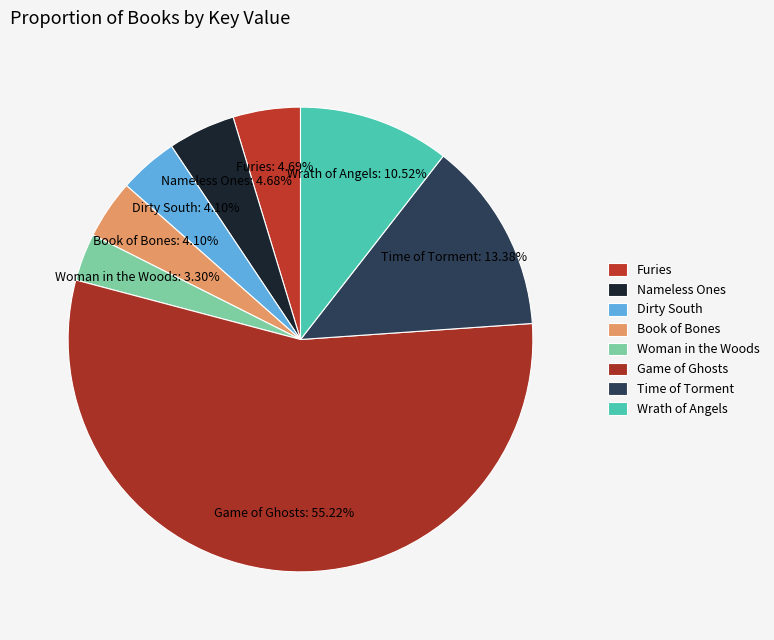

How many slices are in this pie chart?

8